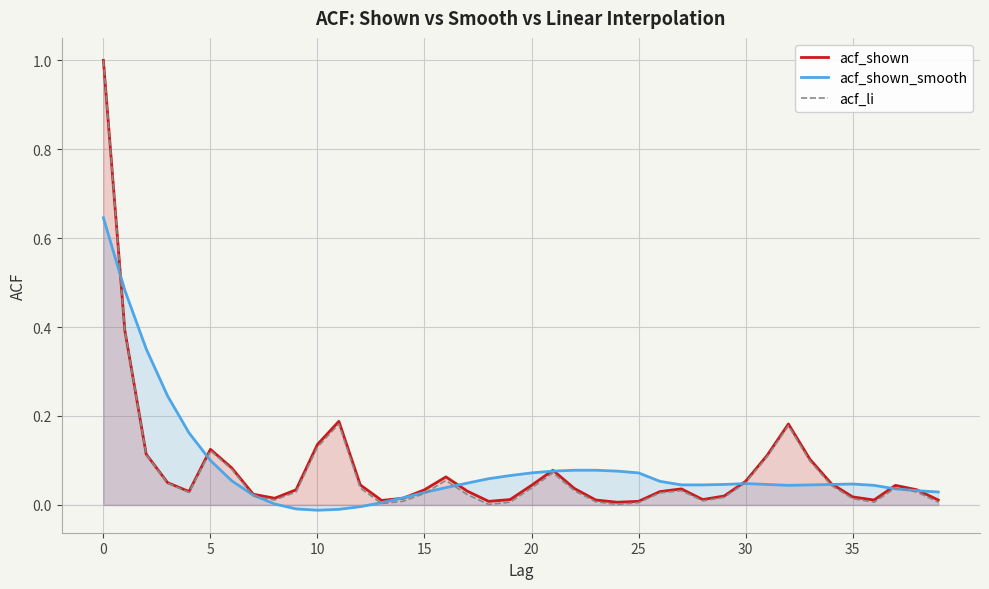

What is the label of the 25th point from the right?

15